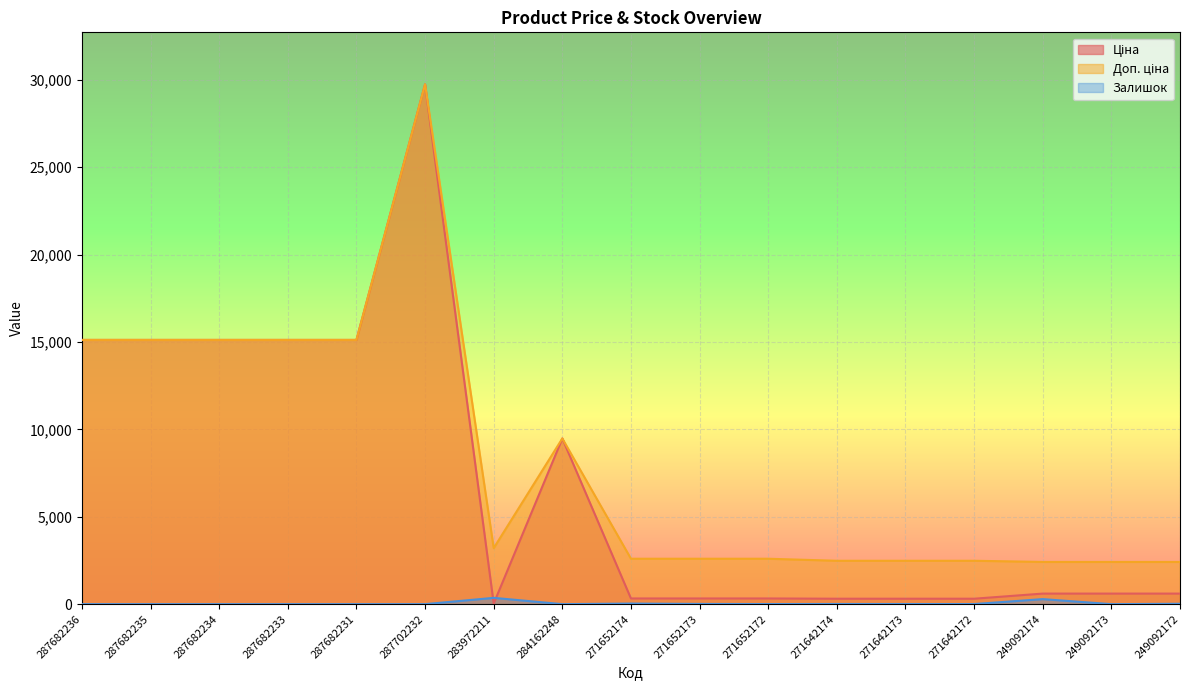

What is the label of the 12th point from the right?

287702232